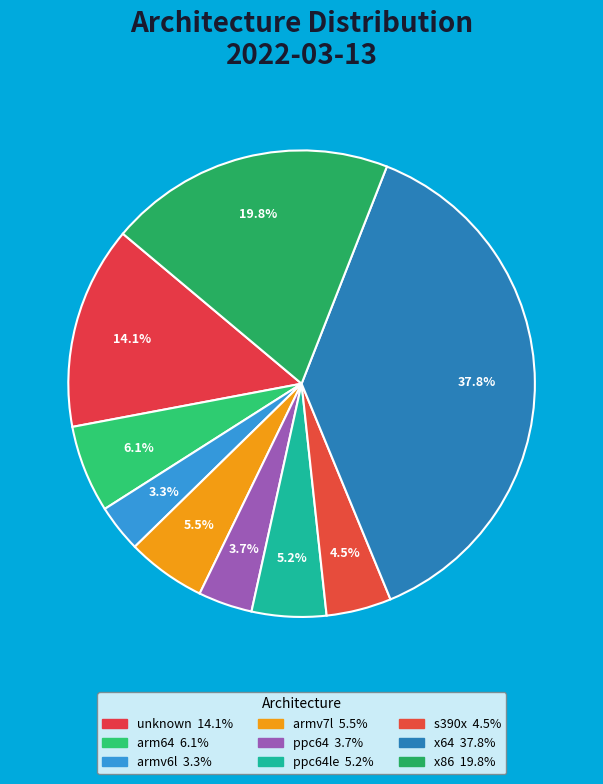

Rank the categories by value from highest to lowest.

x64, x86, unknown, arm64, armv7l, ppc64le, s390x, ppc64, armv6l